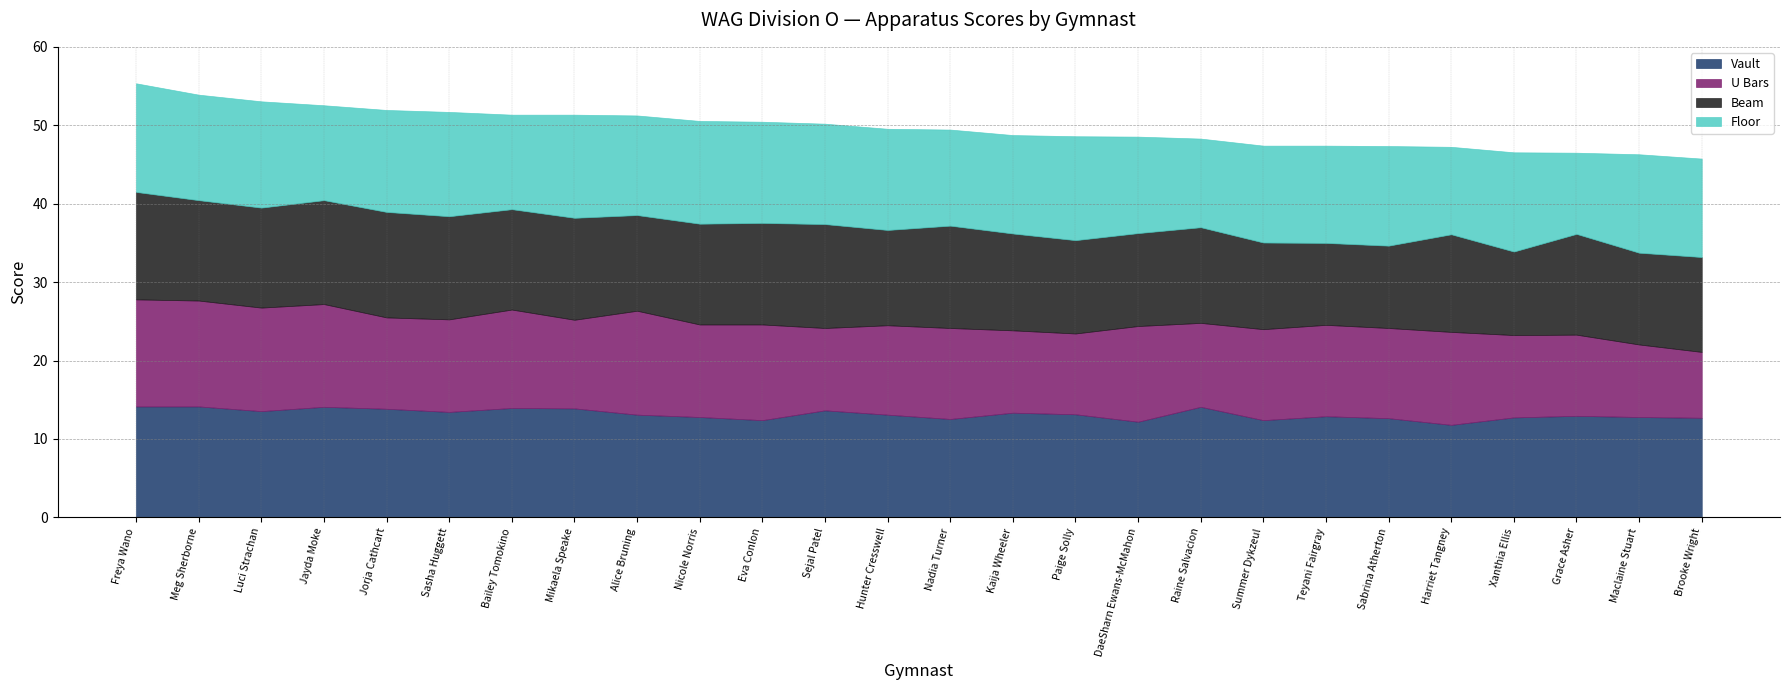

Between Jayda Moke and Sasha Huggett, which series saw the biggest shift?

U Bars